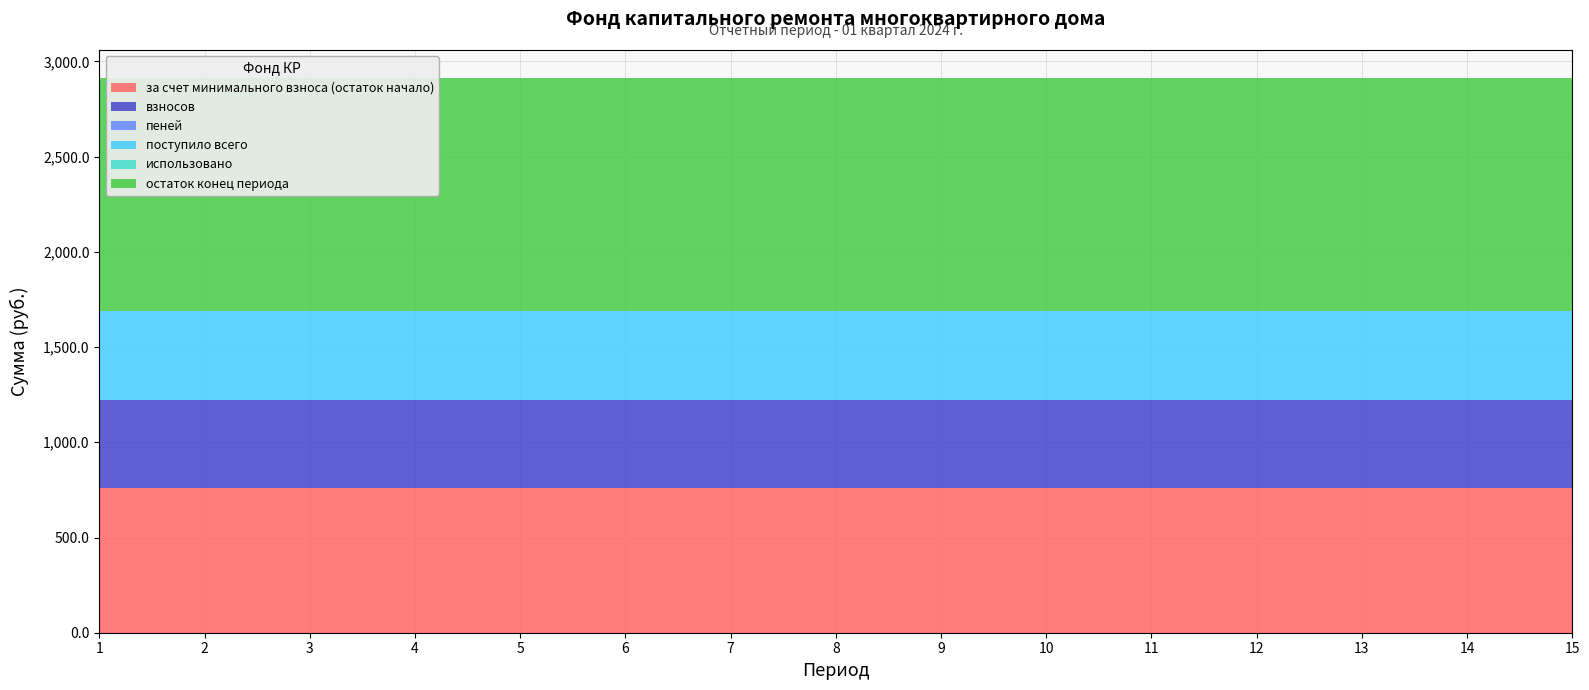

Reading left to right, transcribe all the data shown in this chart.

за счет минимального взноса (остаток начало): 757.5	757.5	757.5	757.5	757.5	757.5	757.5	757.5	757.5	757.5	757.5	757.5	757.5	757.5	757.5
взносов: 463.3	463.3	463.3	463.3	463.3	463.3	463.3	463.3	463.3	463.3	463.3	463.3	463.3	463.3	463.3
пеней: 3.1	3.1	3.1	3.1	3.1	3.1	3.1	3.1	3.1	3.1	3.1	3.1	3.1	3.1	3.1
поступило всего: 466.4	466.4	466.4	466.4	466.4	466.4	466.4	466.4	466.4	466.4	466.4	466.4	466.4	466.4	466.4
использовано: 0.0	0.0	0.0	0.0	0.0	0.0	0.0	0.0	0.0	0.0	0.0	0.0	0.0	0.0	0.0
остаток конец периода: 1223.9	1223.9	1223.9	1223.9	1223.9	1223.9	1223.9	1223.9	1223.9	1223.9	1223.9	1223.9	1223.9	1223.9	1223.9